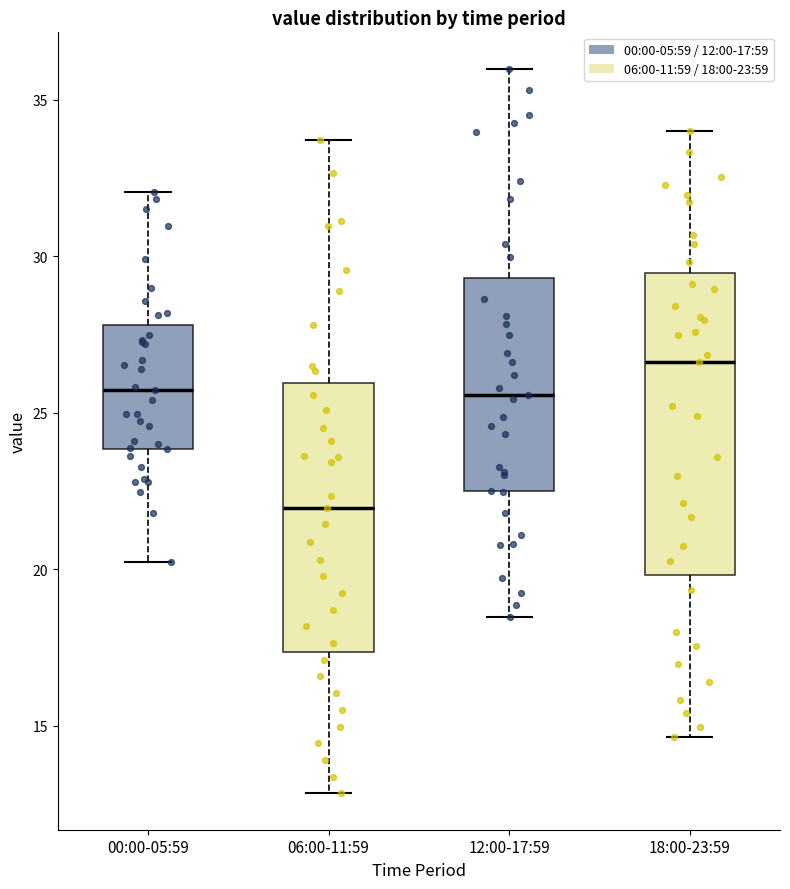

Comparing the boxes themselves (not the whiskers), which one is the tallest?

18:00-23:59